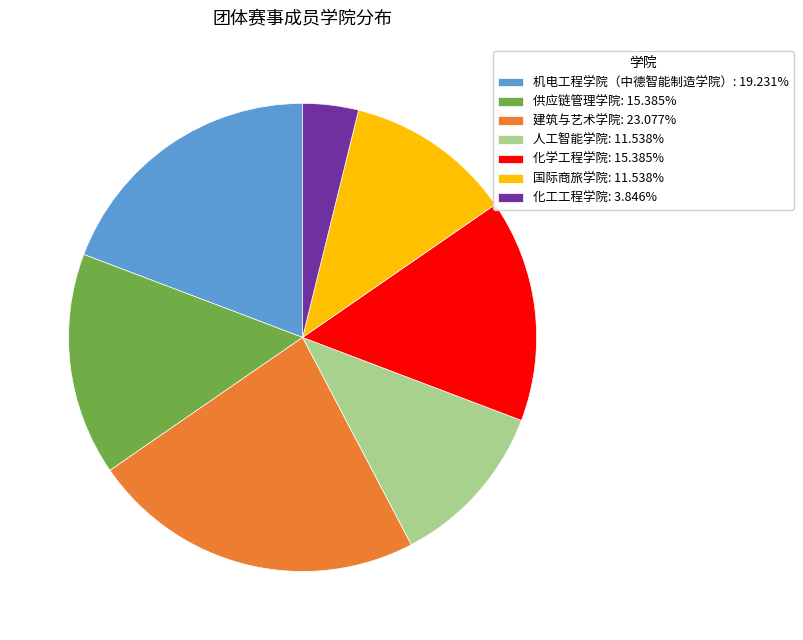

Combined, do 建筑与艺术学院: 23.077% and 供应链管理学院: 15.385% account for over 50%?

No